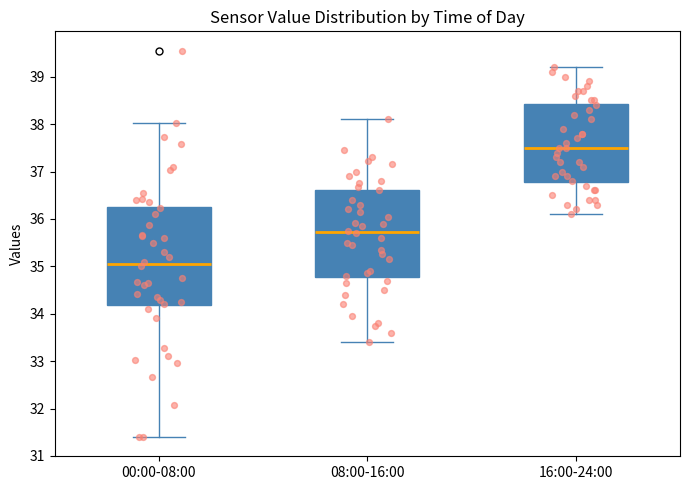

Reading left to right, read every box against the y-axis: the position of its median line, the range the box covers, and the ends of its whiskers. The values are not printed on the chart, so give them approximately, as read against the axis.

00:00-08:00: median 35.1, box 34.2 to 36.3, whiskers 31.4 to 38.0
08:00-16:00: median 35.7, box 34.8 to 36.6, whiskers 33.4 to 38.1
16:00-24:00: median 37.5, box 36.8 to 38.4, whiskers 36.1 to 39.2